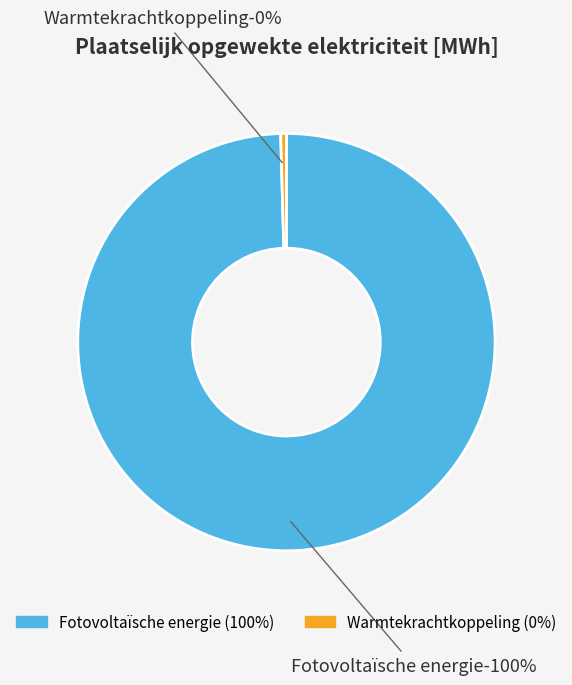

Which has a higher value, Warmtekrachtkoppeling or Fotovoltaïsche energie?

Fotovoltaïsche energie